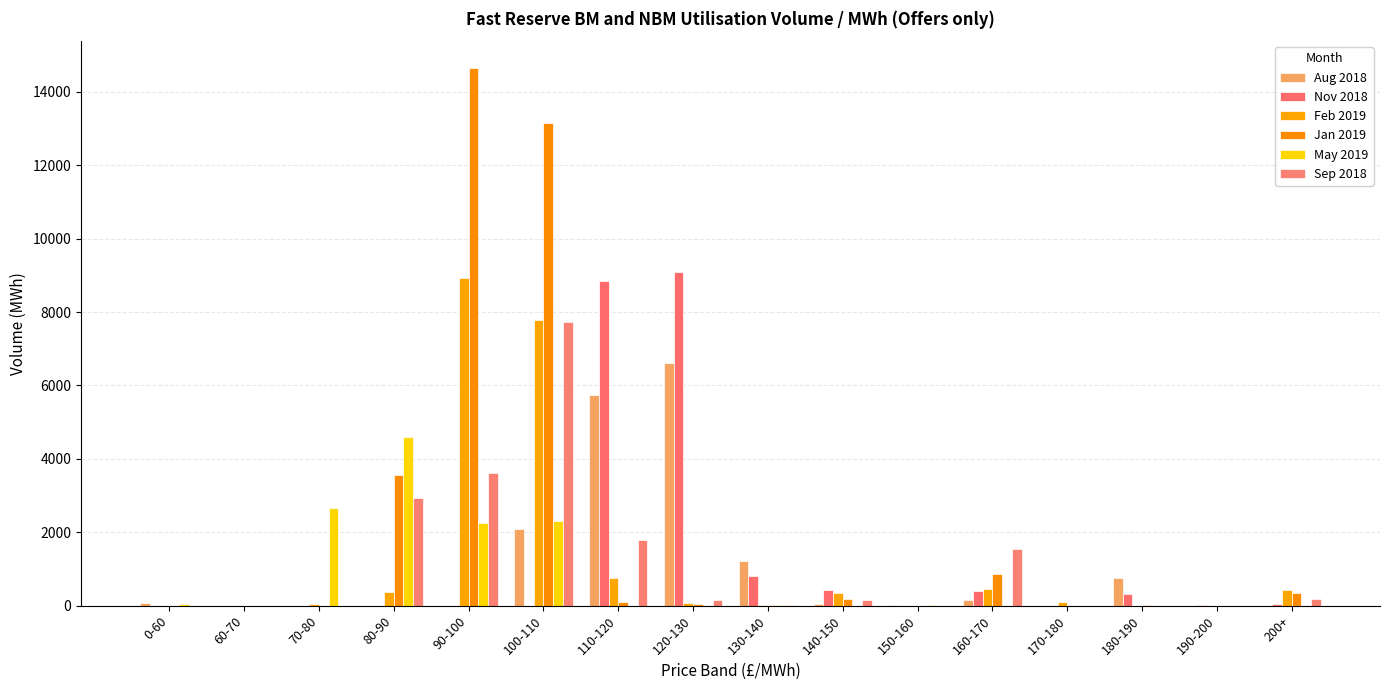

How many series are shown in this chart?

6